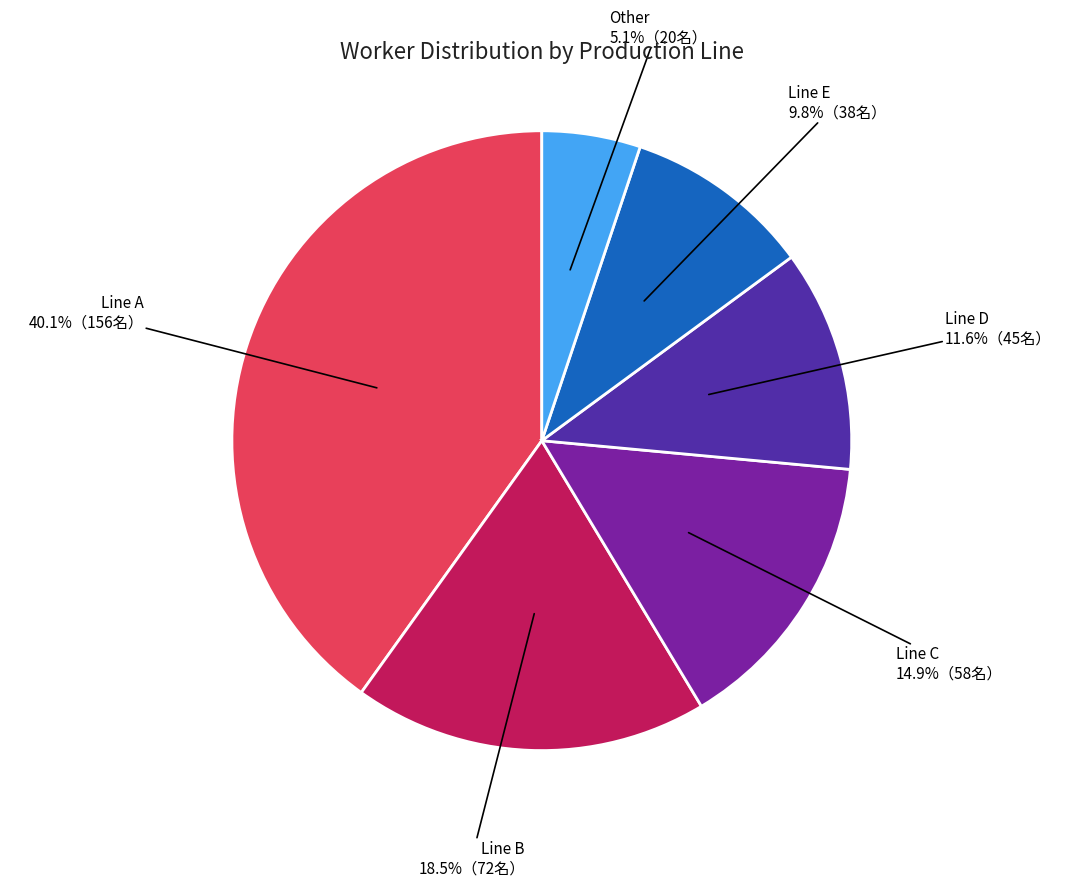

True or false: Line D accounts for 4% of the total.

False